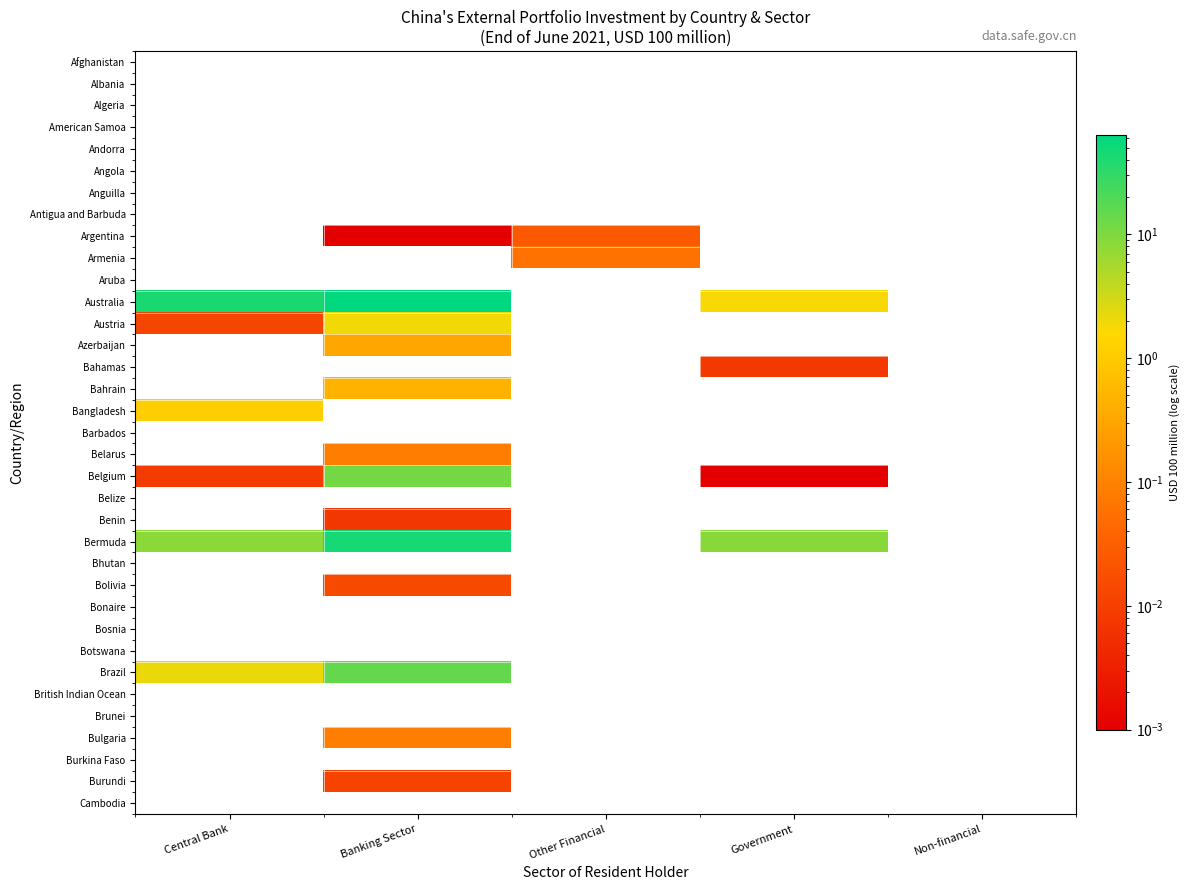

Which category has the highest value across all series?

Banking Sector